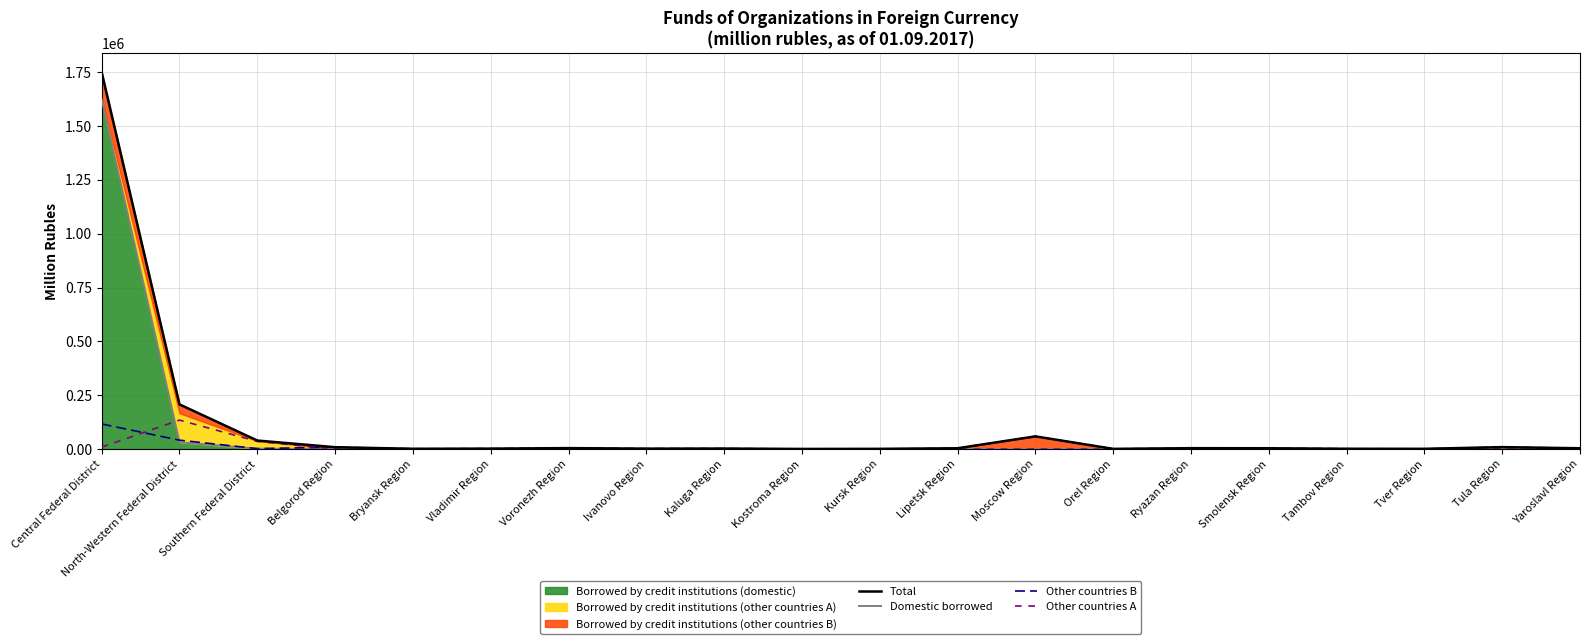

What is the approximate value of Other countries B at Ryazan Region, to the nearest 100?

4000